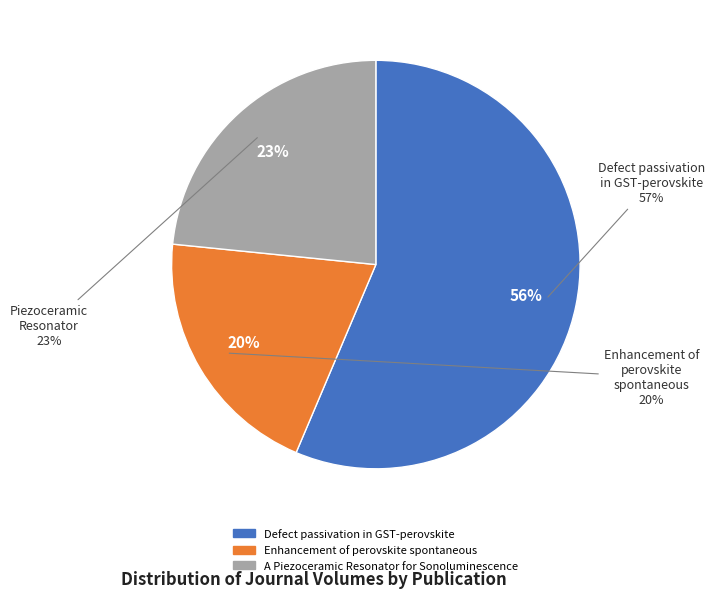

Rank the categories by value from highest to lowest.

Defect passivation in GST-perovskite, A Piezoceramic Resonator for Sonoluminescence, Enhancement of perovskite spontaneous